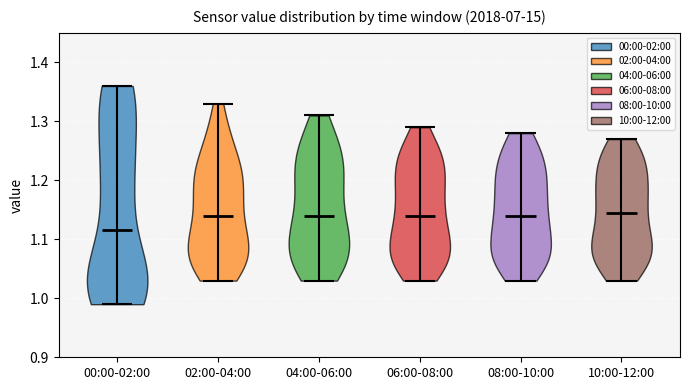

Which violin has the lowest median line?

00:00-02:00